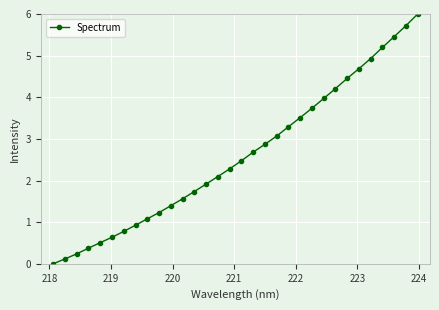

True or false: the data has more than 1 interior local peaks.

False